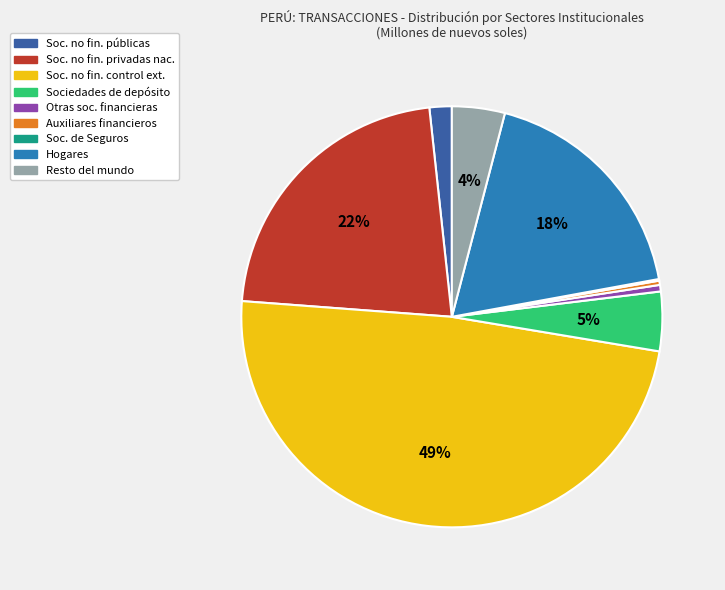

To the nearest percent, what is the combined percentage of Hogares and Soc. no fin. públicas?

20%